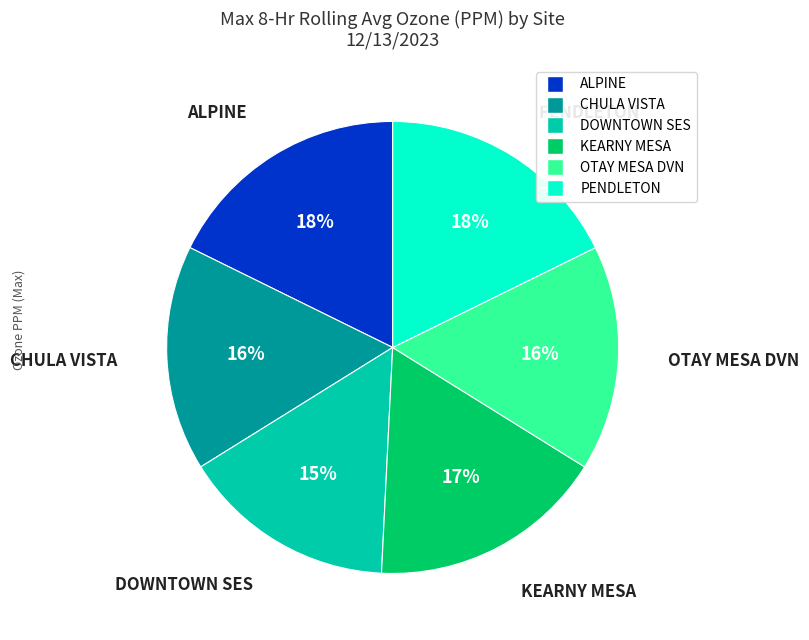

Does any single category account for the majority?

No